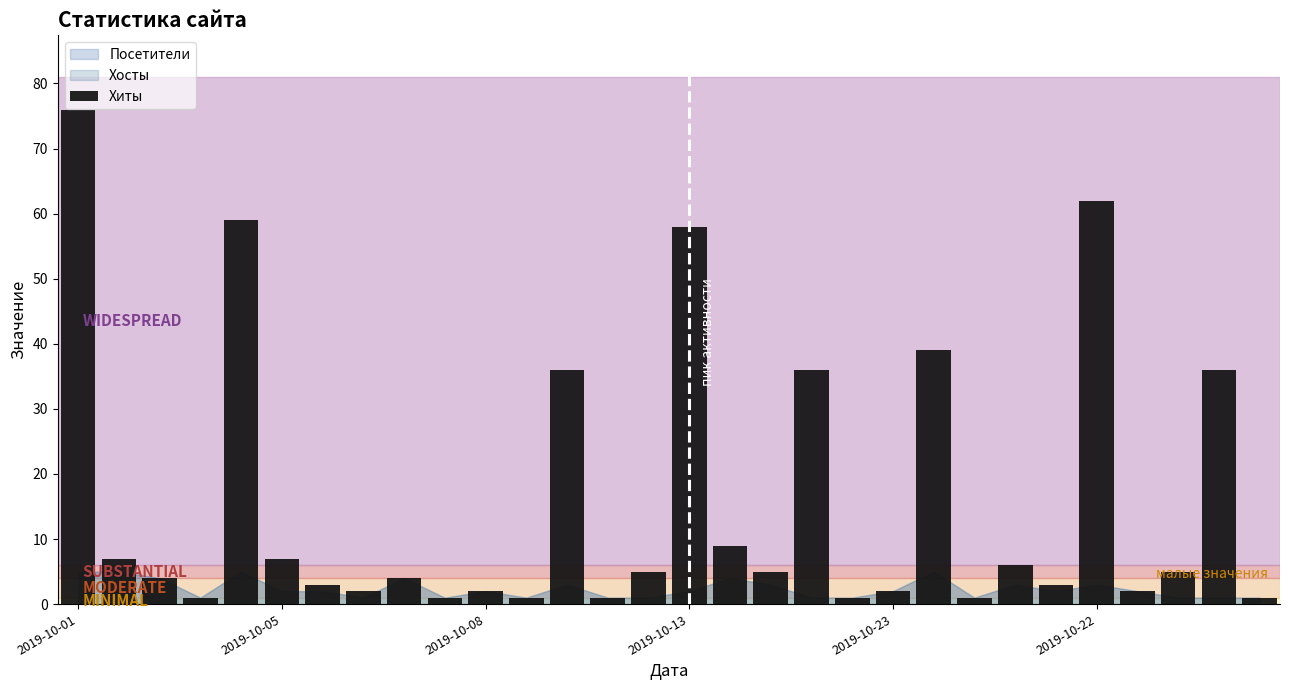

What is the average value?

16